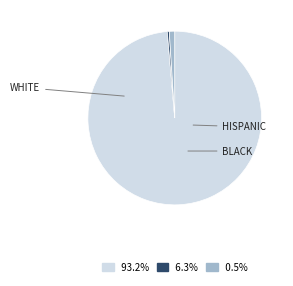

Is there a majority slice in this chart?

Yes